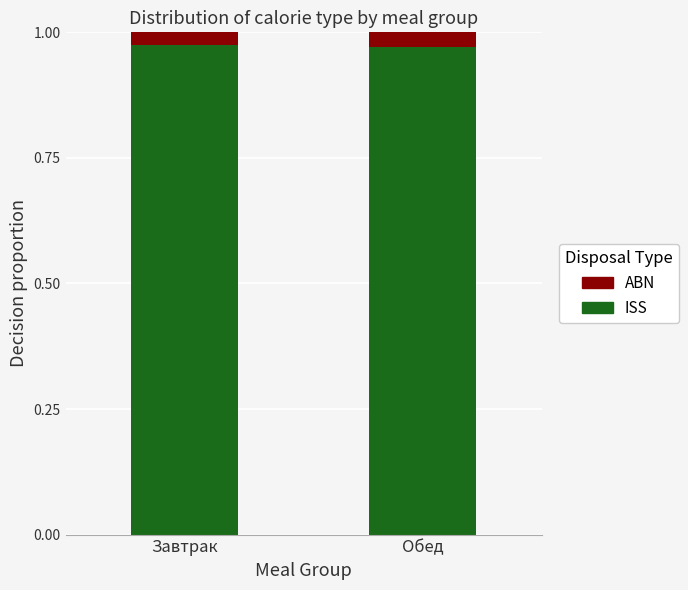

Is it true that ISS equals 0.2 at Обед?

False